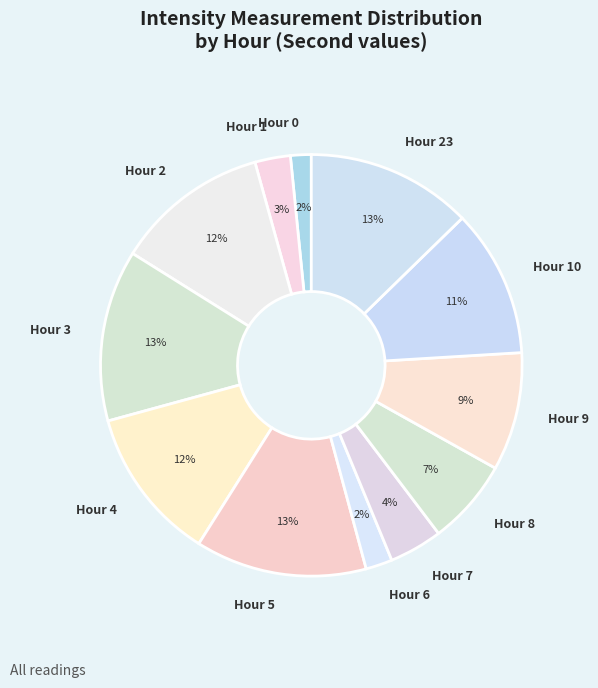

How many segments does this pie chart have?

12